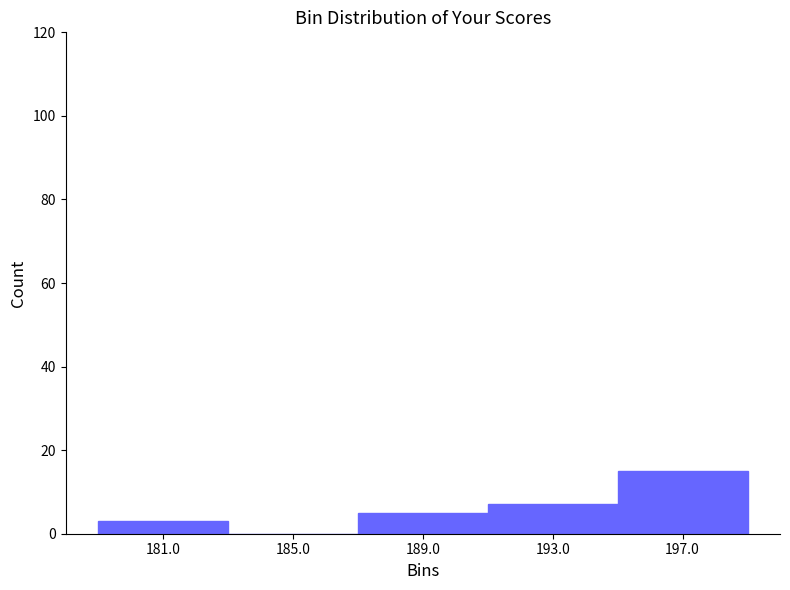

Reading left to right, transcribe this chart: for each bar, give the range it covers on the x-axis and its height. The values are not printed on the chart, so give them approximately, as read against the axis.

179 to 183: 4
183 to 187: 0
187 to 191: 6
191 to 195: 8
195 to 199: 16